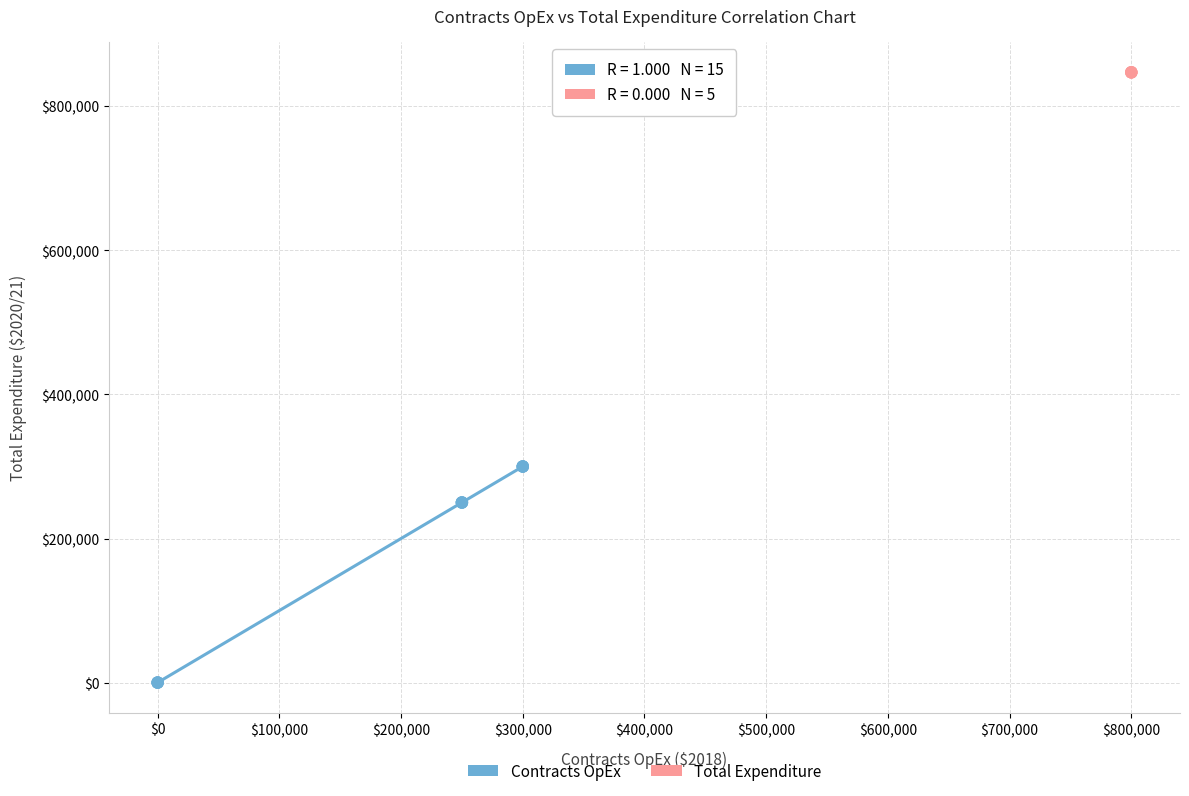

Which series contains the highest Y value?

Total Expenditure